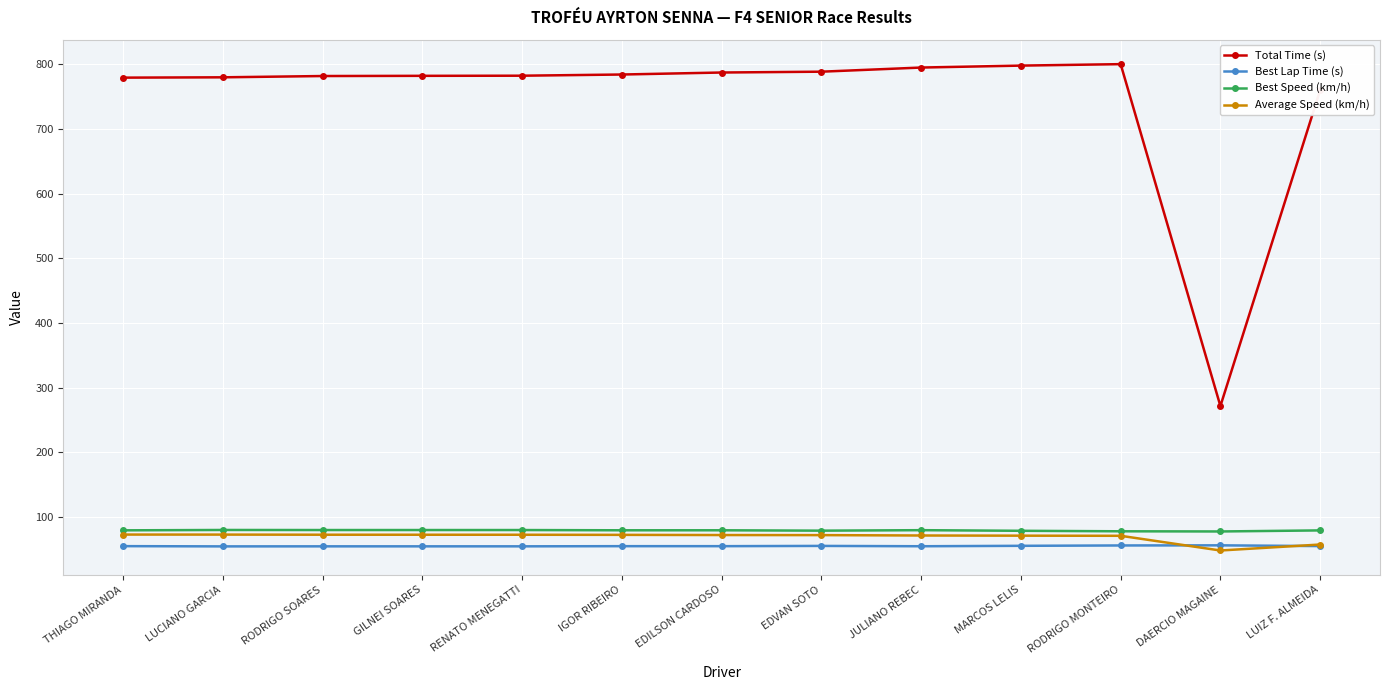

How many data points does each series have?

13